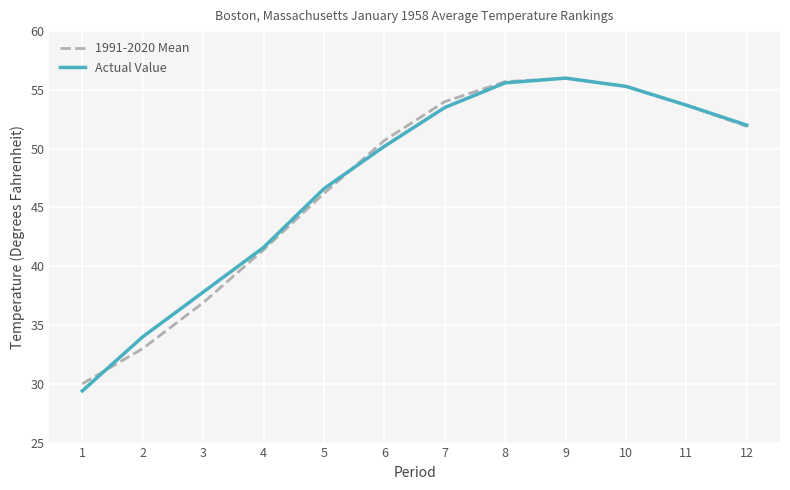

Is the value of 1991-2020 Mean at 4 greater than the value of Actual Value at 10?

No